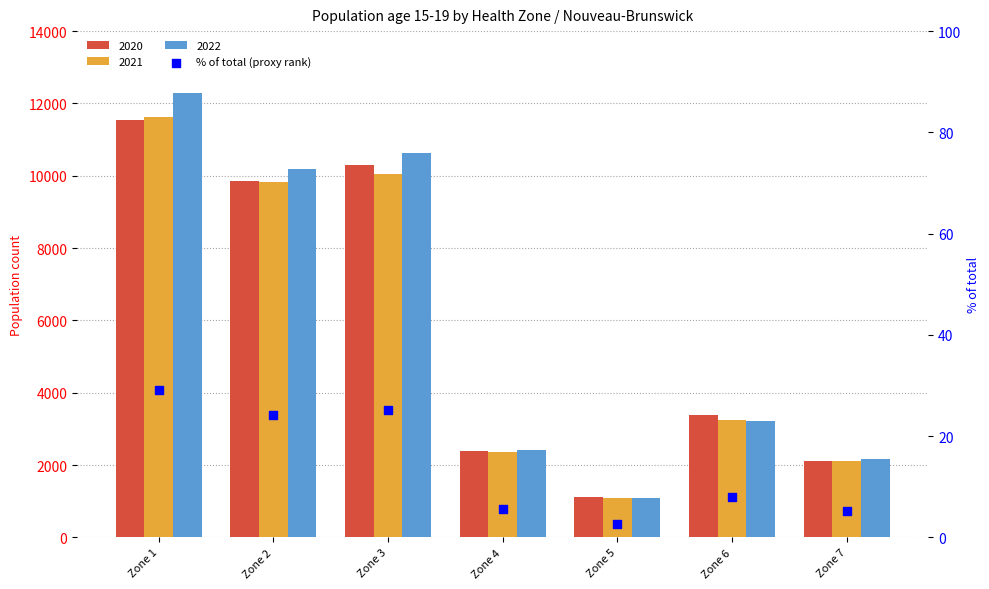

Which has a higher value, Zone 2 or Zone 4?

Zone 2